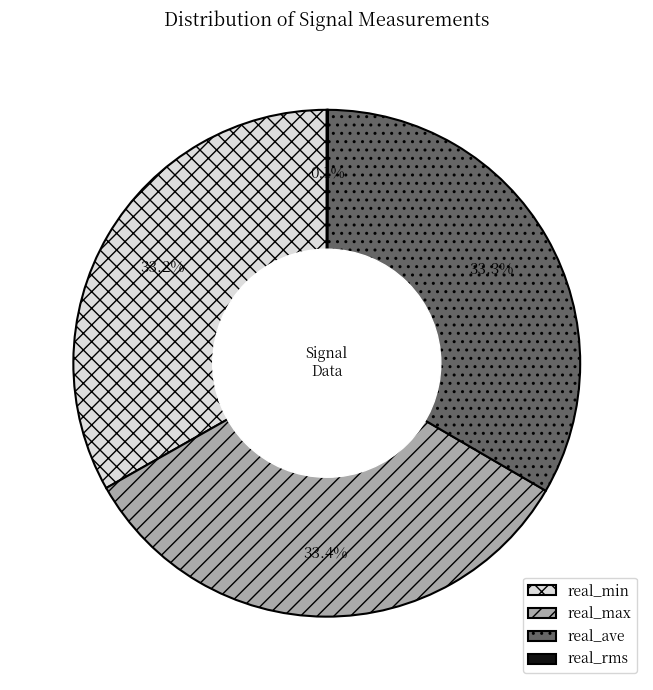

Does real_max account for over 50% of the chart?

No